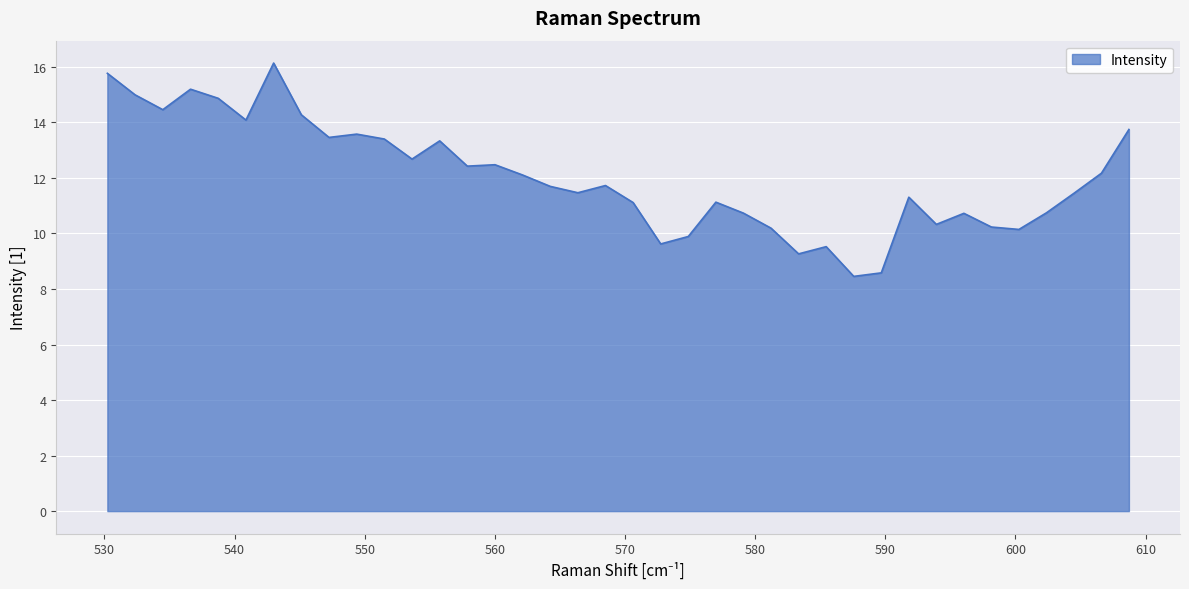

What is the difference between the maximum and minimum values?

7.7